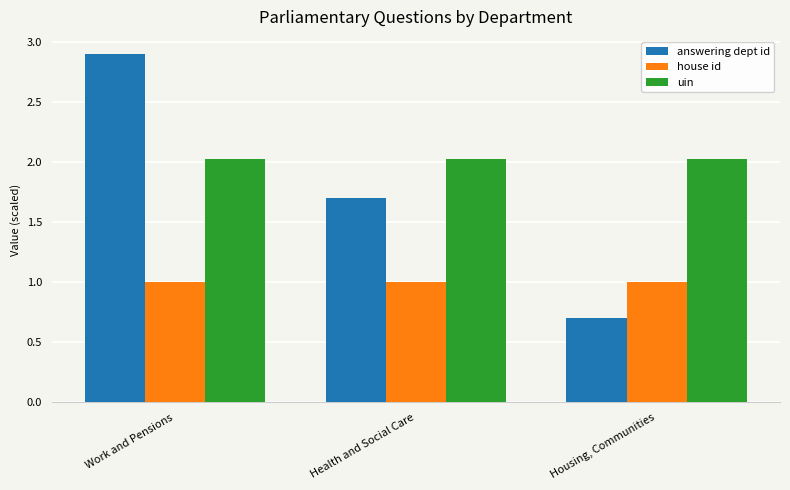

What is the greatest value displayed?

2.9